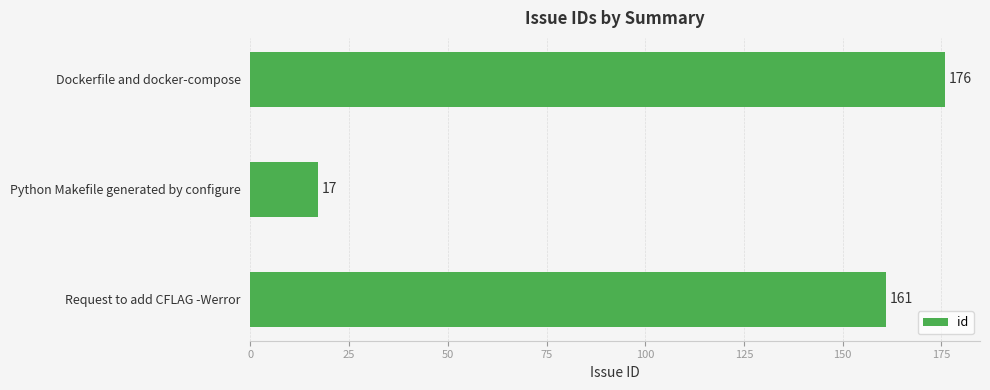

What is the smallest value displayed?

17